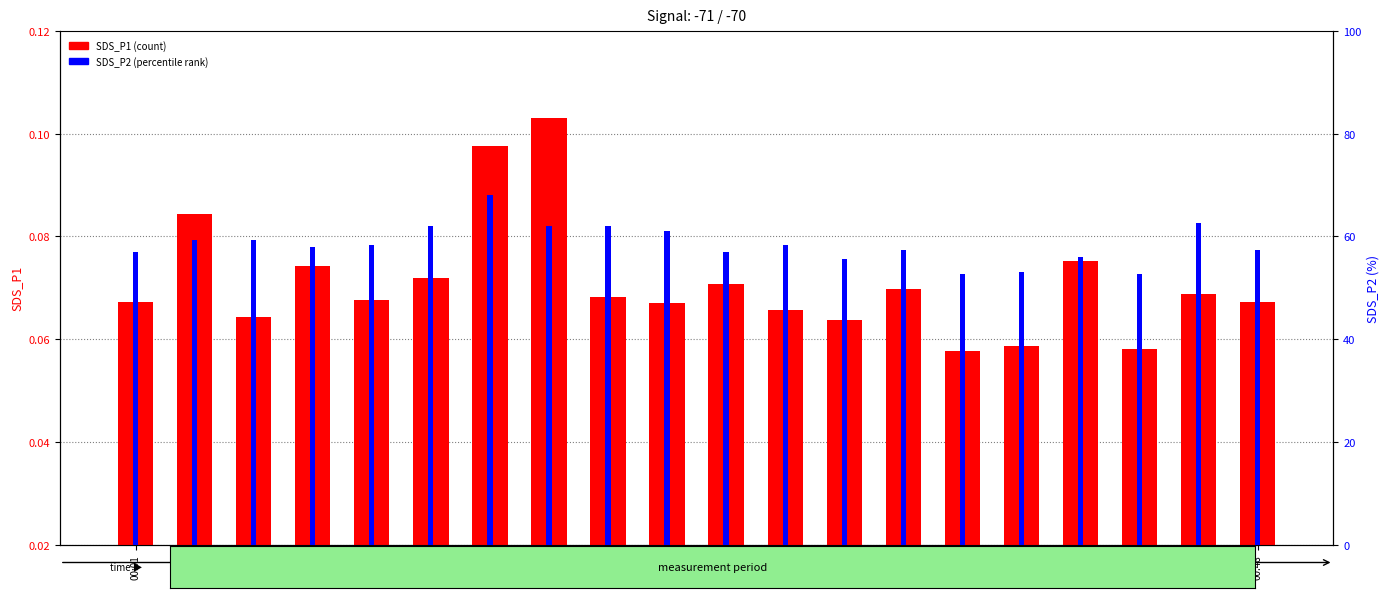

Rank the categories by SDS_P2 value from lowest to highest.

00:36, 00:43, 00:38, 00:31, 00:41, 00:01, 00:26, 00:33, 00:48, 00:09, 00:11, 00:28, 00:04, 00:06, 00:23, 00:14, 00:19, 00:21, 00:46, 00:16